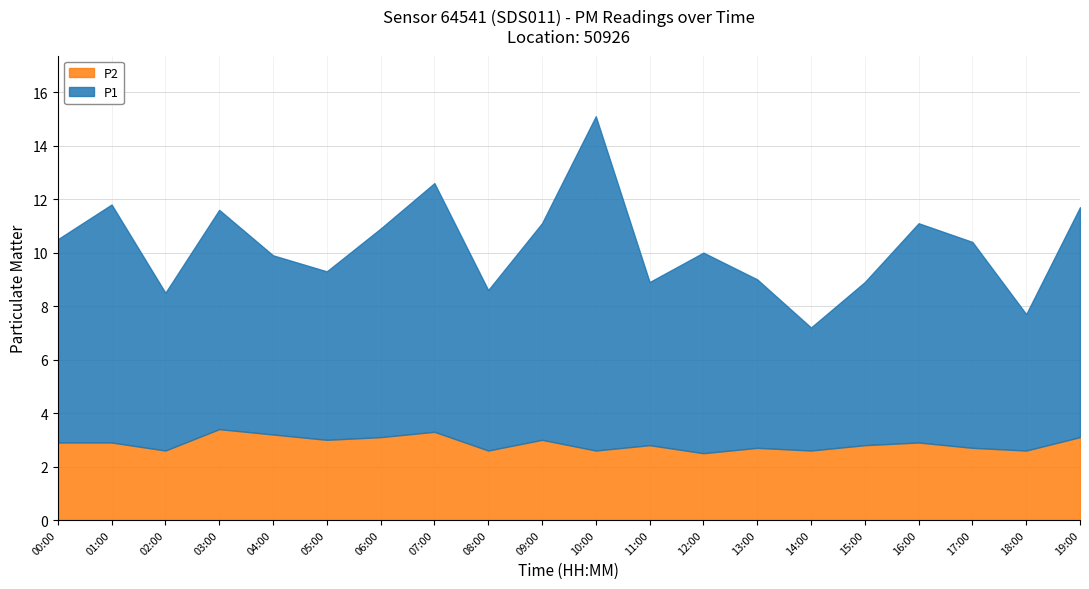

Reading left to right, extract all data points from this chart.

P1: 7.6	8.9	5.9	8.2	6.7	6.3	7.8	9.3	6.0	8.1	12.5	6.1	7.5	6.3	4.6	6.1	8.2	7.7	5.1	8.6
P2: 2.9	2.9	2.6	3.4	3.2	3.0	3.1	3.3	2.6	3.0	2.6	2.8	2.5	2.7	2.6	2.8	2.9	2.7	2.6	3.1